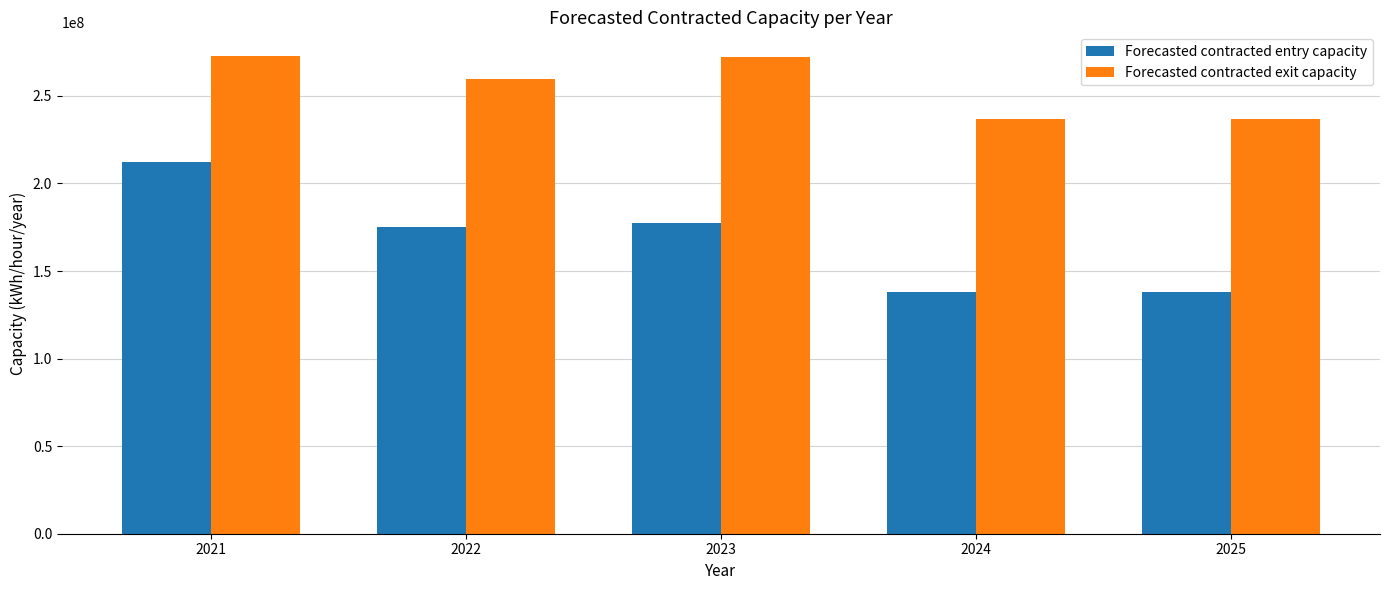

What is the total value across all series at 2023?

450000000.0